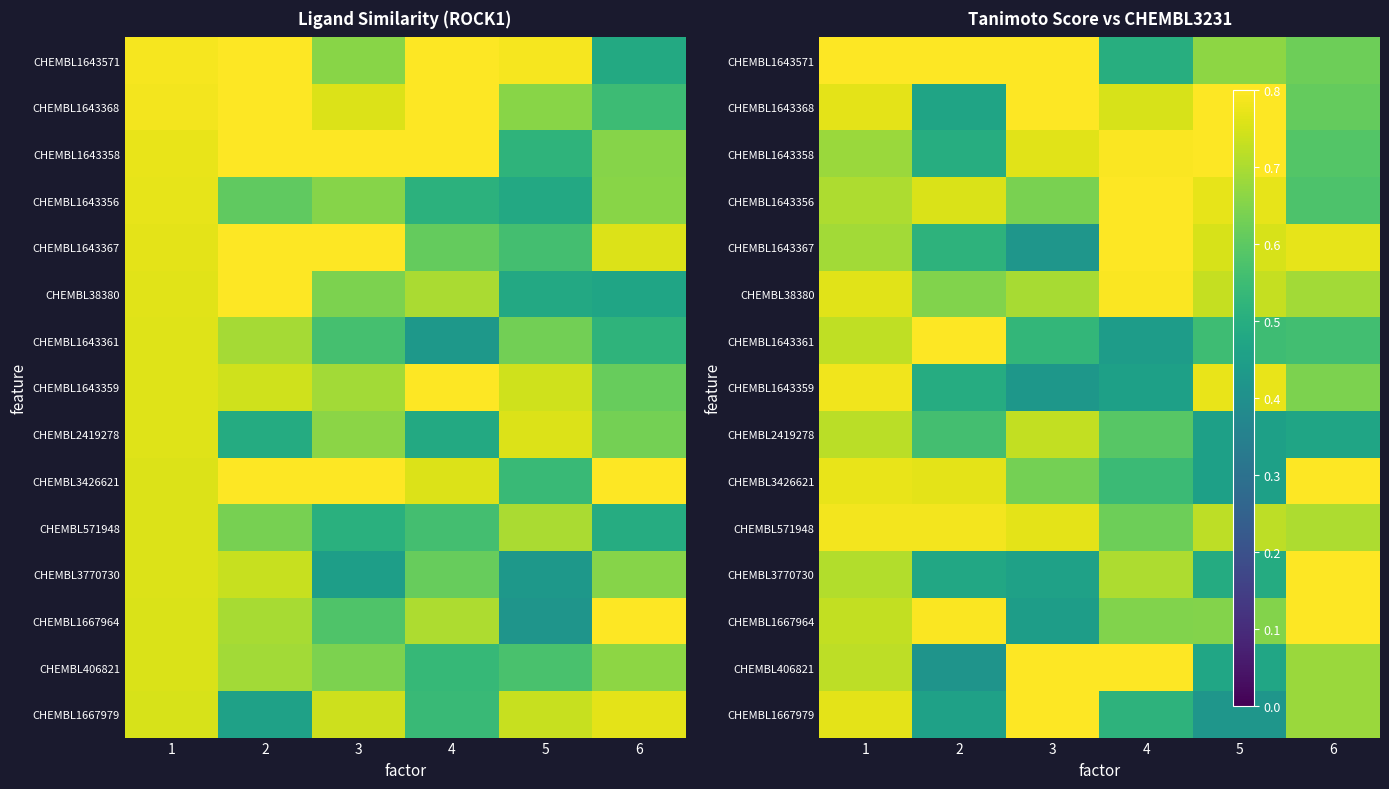

What is the smallest value displayed?

0.4